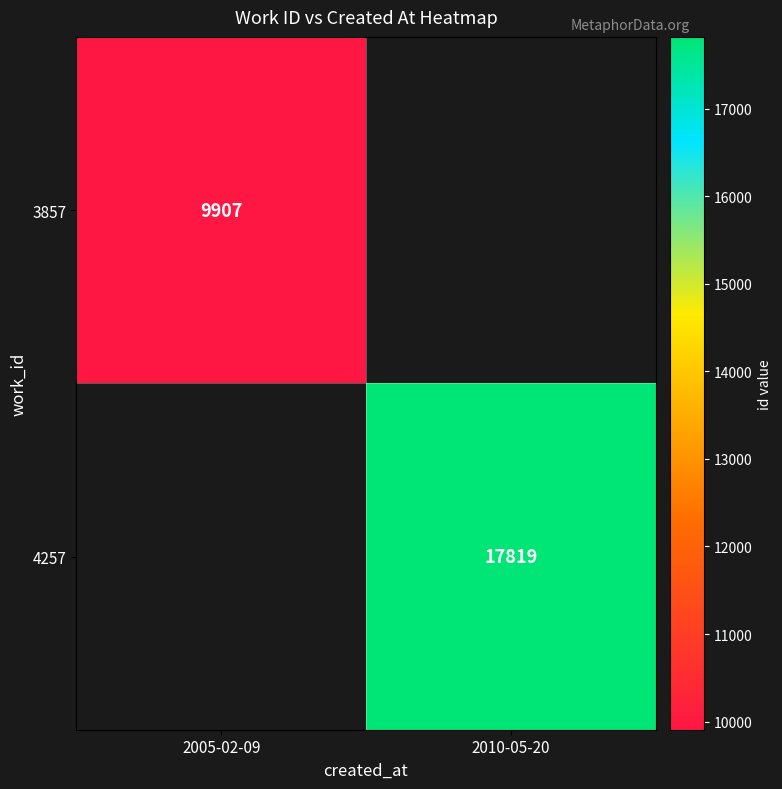

True or false: 3857 has a value of 3423 at 2005-02-09.

False